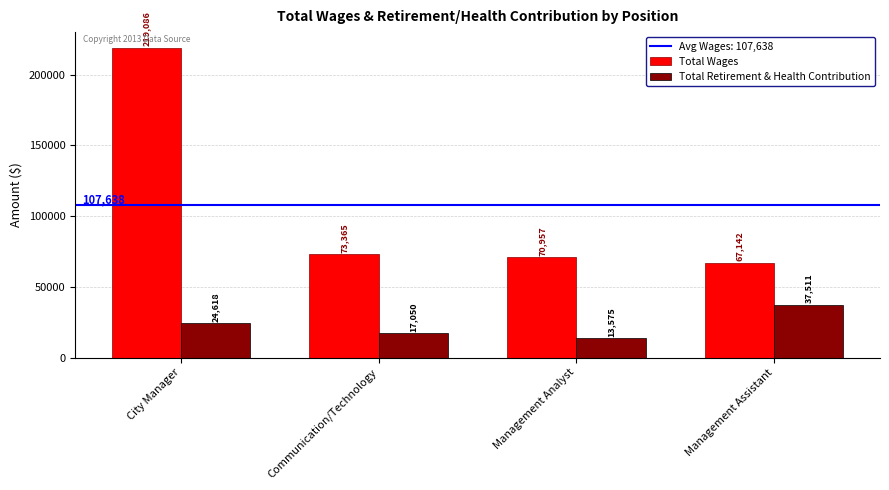

At which label does Total Wages reach its minimum?

Management Assistant